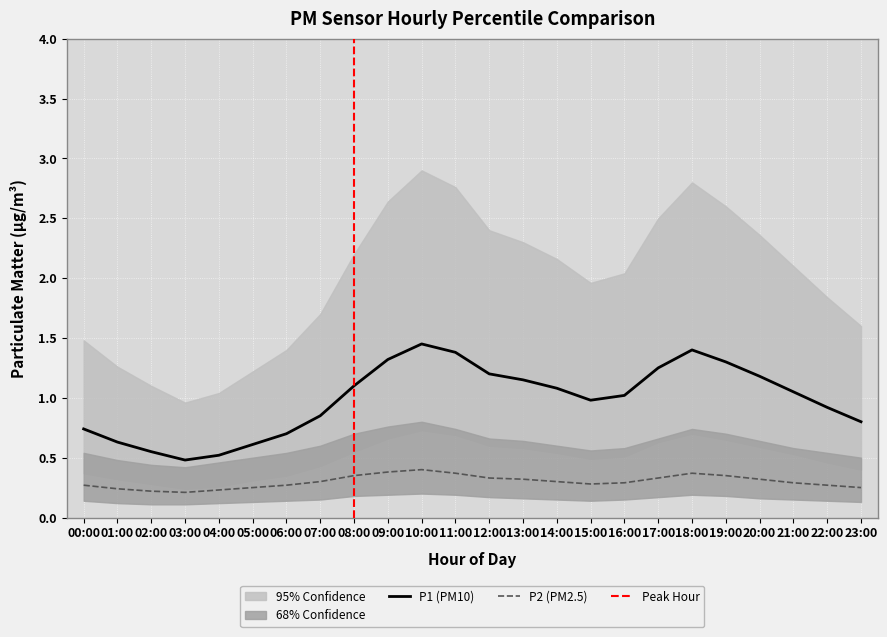

What is the sum of all P2_lower values?

3.7